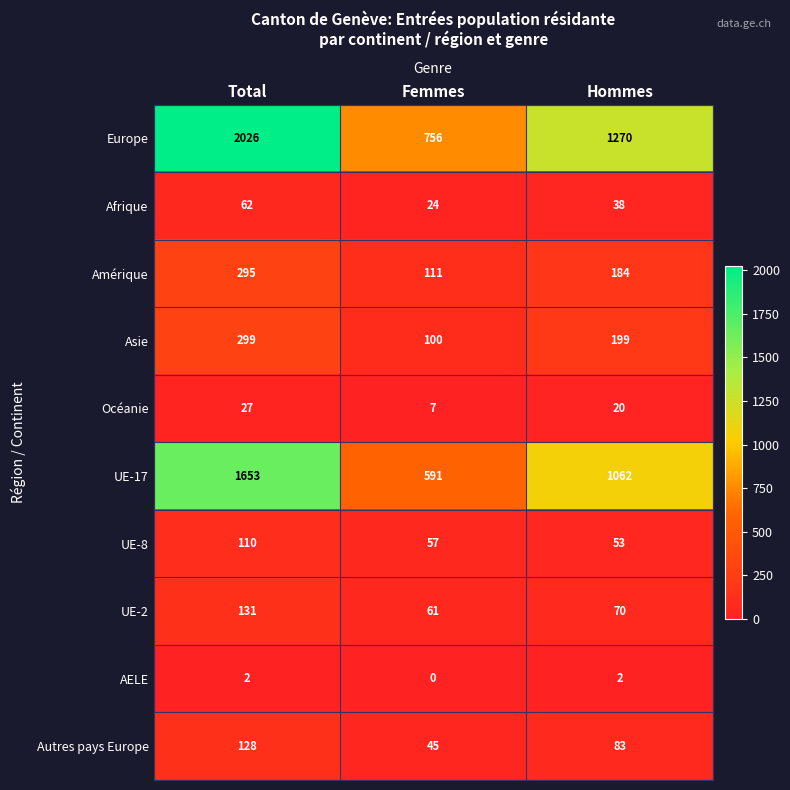

Which label corresponds to the largest value in the chart?

Total